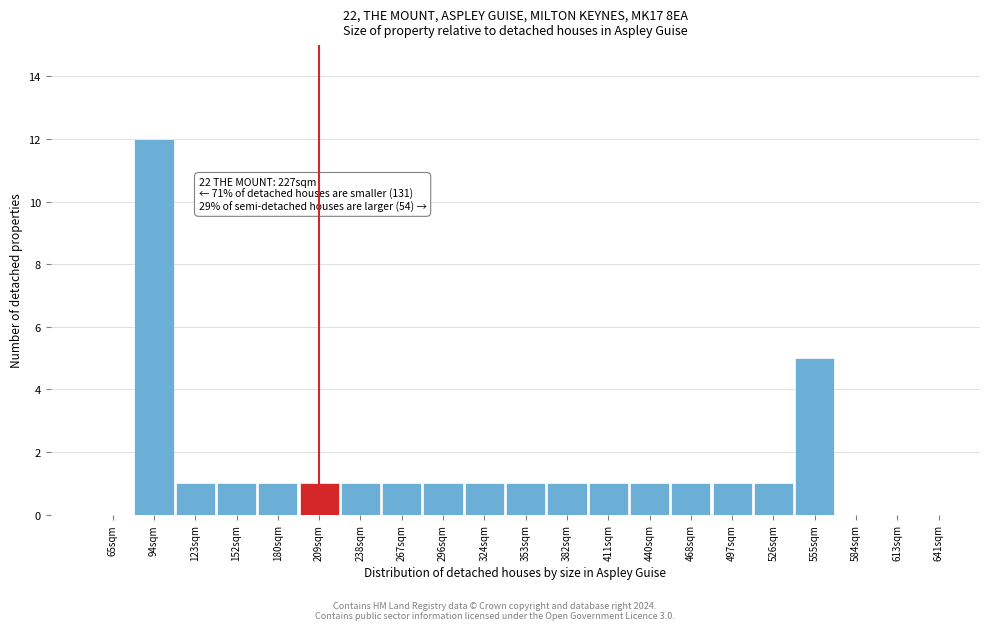

Reading left to right, what are all the values shown in this chart?

65sqm=0	94sqm=12	123sqm=1	152sqm=1	180sqm=1	209sqm=1	238sqm=1	267sqm=1	296sqm=1	324sqm=1	353sqm=1	382sqm=1	411sqm=1	440sqm=1	468sqm=1	497sqm=1	526sqm=1	555sqm=5	584sqm=0	613sqm=0	641sqm=0